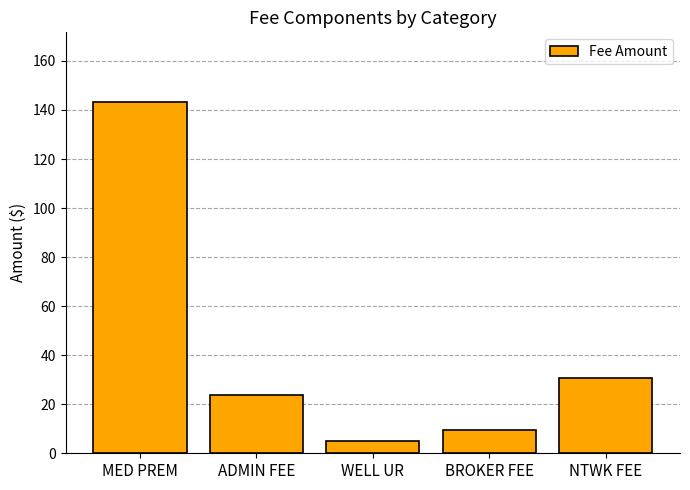

At which label is the value closest to 74?

NTWK FEE